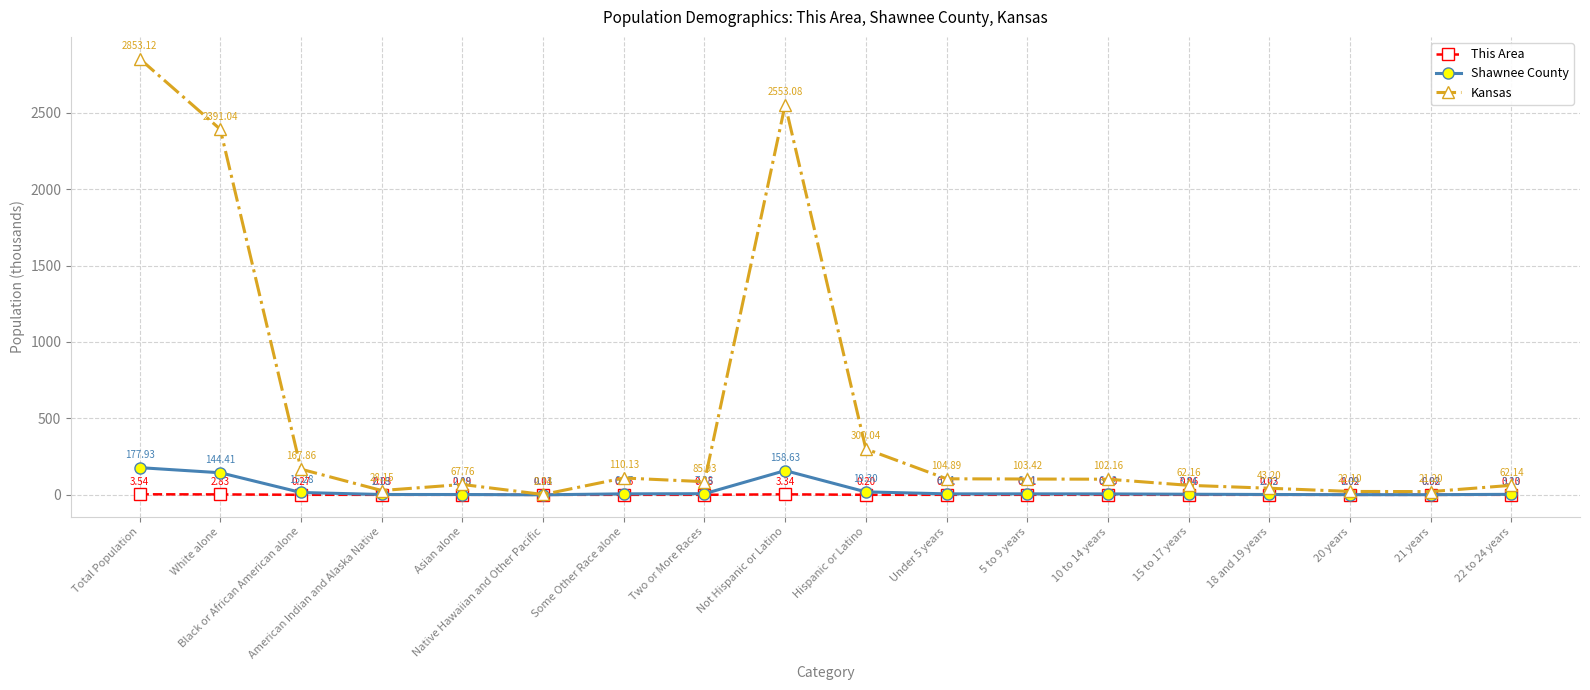

True or false: This Area and Shawnee County cross at least once.

False